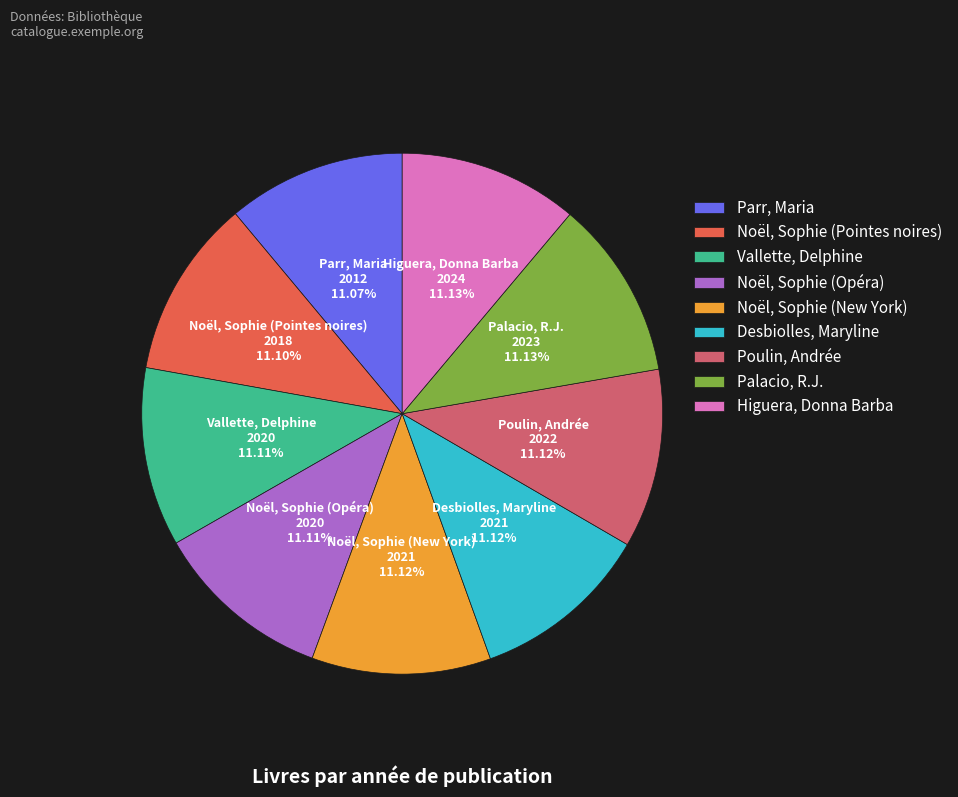

How many segments does this pie chart have?

9